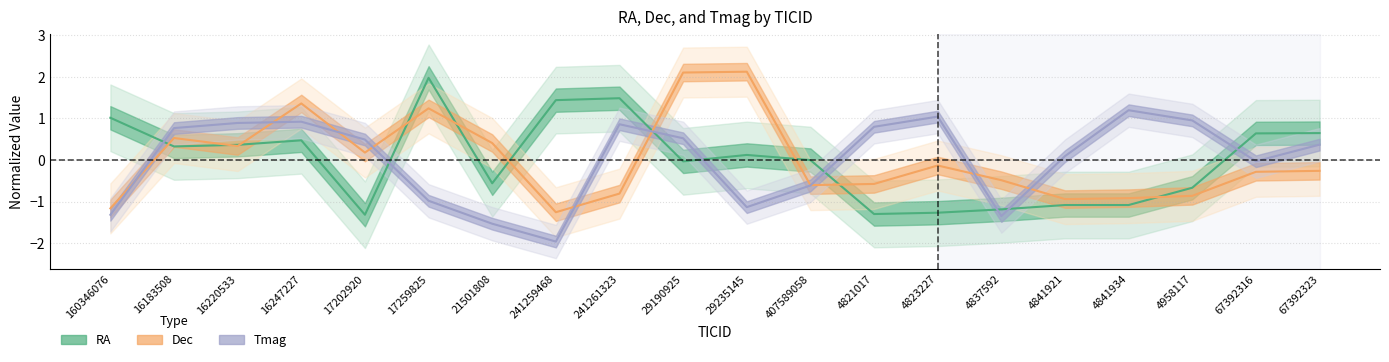

What is the label of the 16th point from the right?

17202920